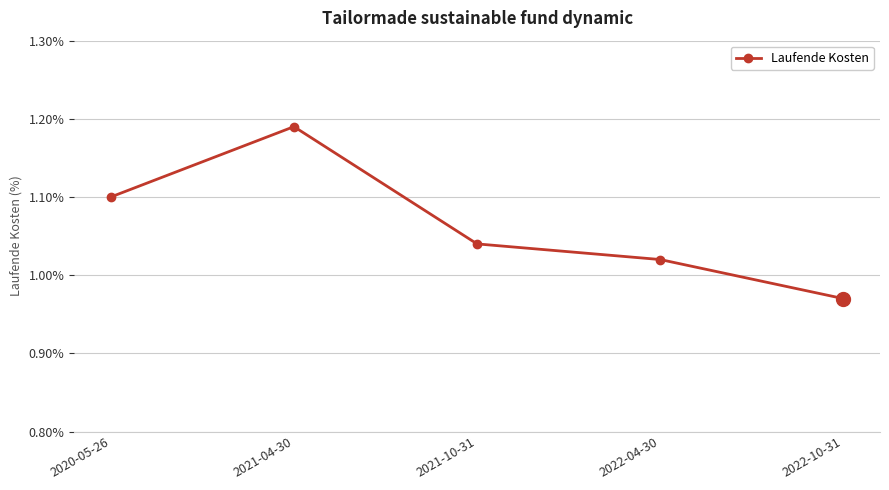

What position from the right is 2020-05-26?

5